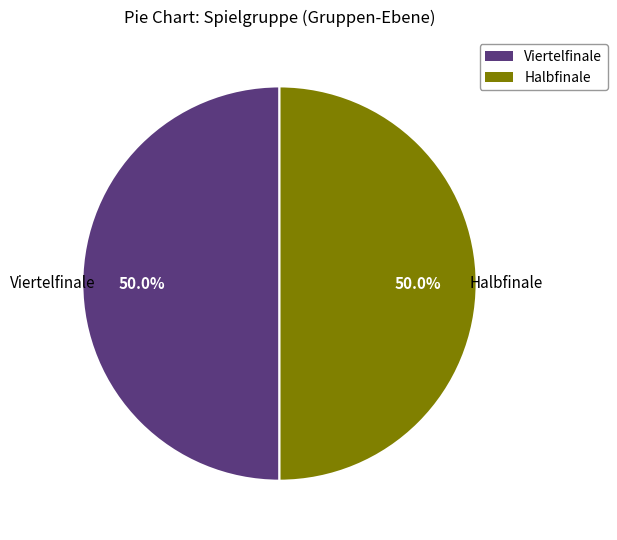

How many slices are in this pie chart?

2